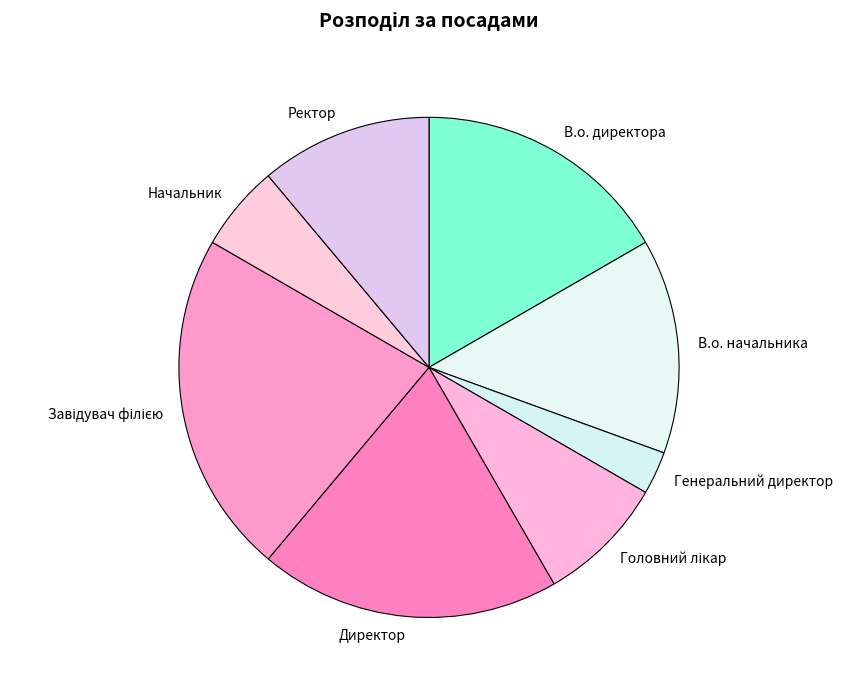

Which has a higher value, Ректор or В.о. директора?

В.о. директора